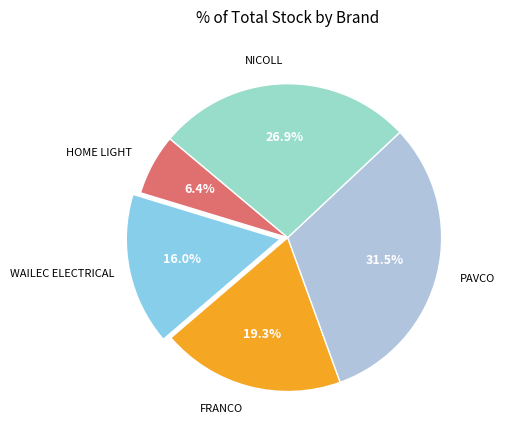

To the nearest percent, what is the difference between the largest and smallest slice percentages?

25%